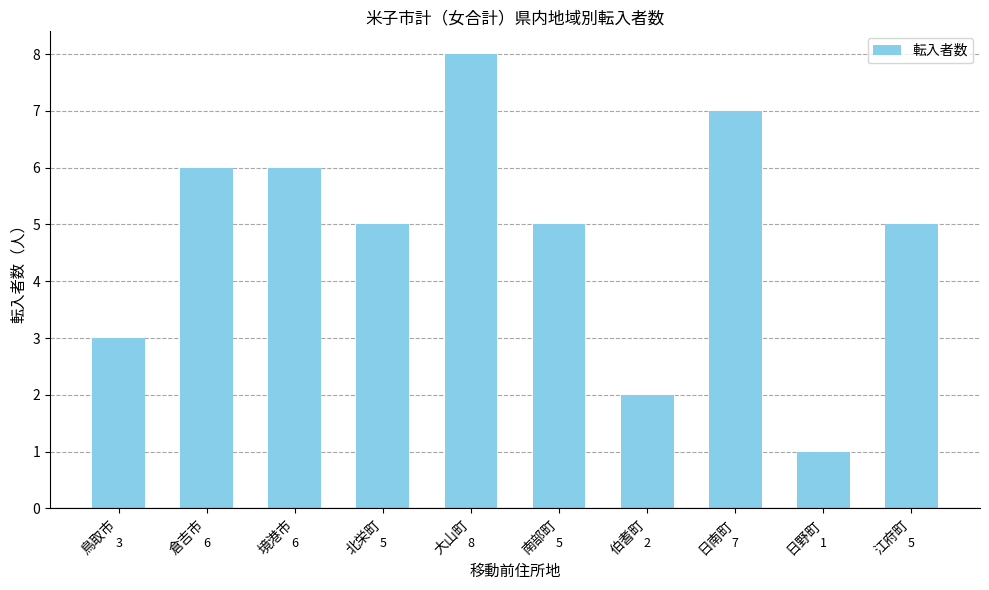

What is the label of the 8th bar from the left?

日南町